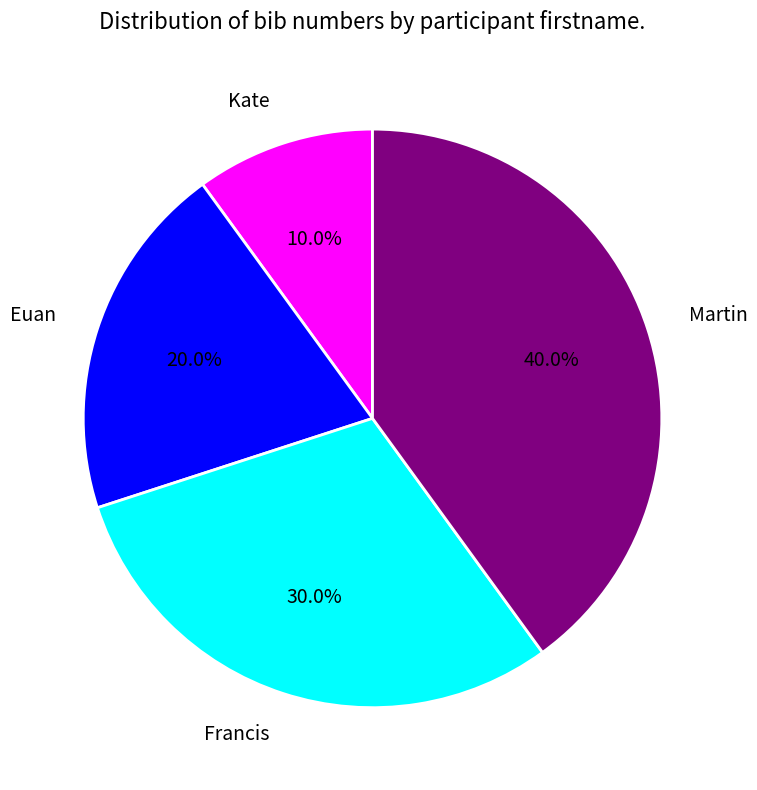

Combined, do Francis and Martin account for over 50%?

Yes